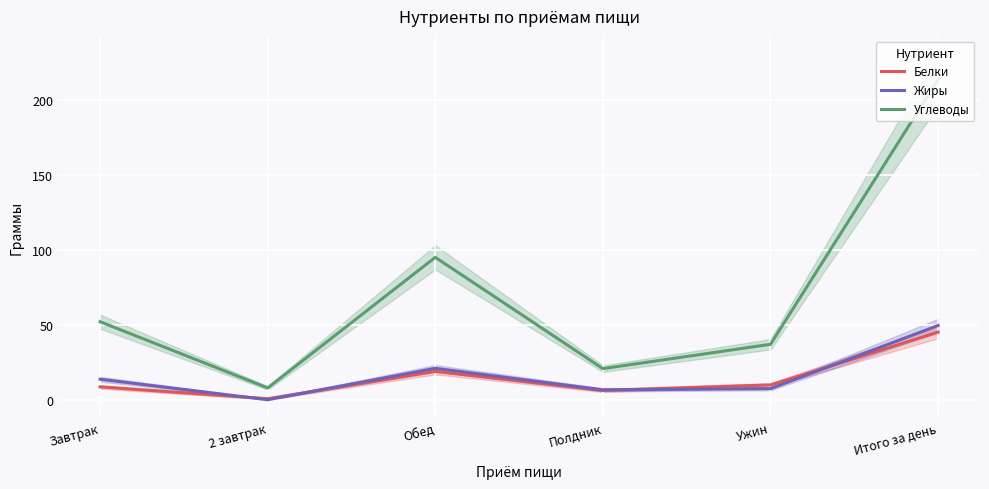

What value does the Углеводы series have at Полдник?

20.9